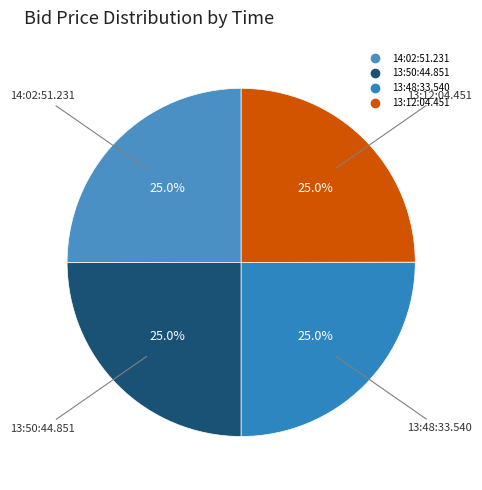

To the nearest percent, what is the combined percentage of 13:50:44.851 and 13:12:04.451?

50%